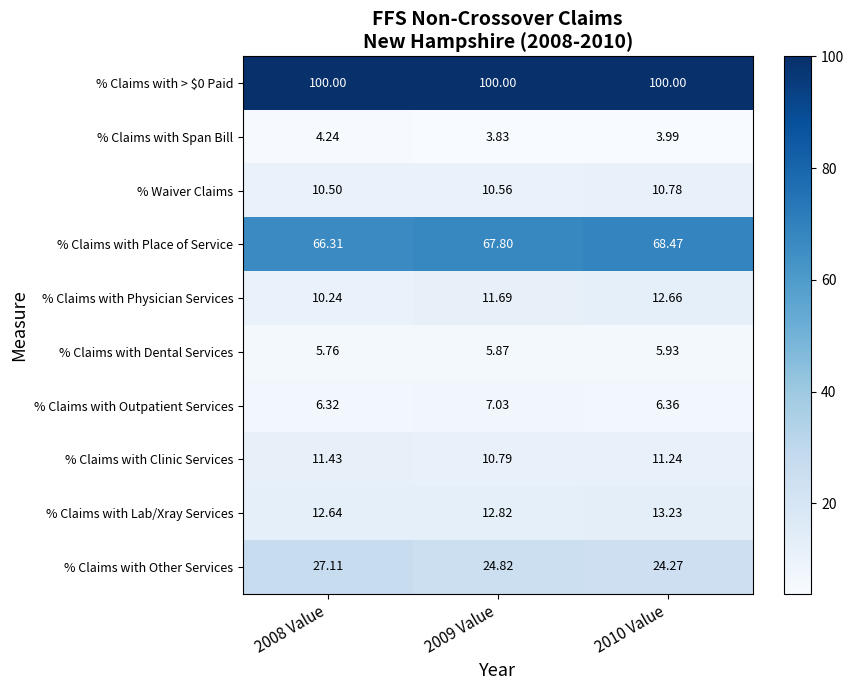

Is the value of % Claims with Place of Service at 2010 Value greater than the value of % Claims with > $0 Paid at 2009 Value?

No